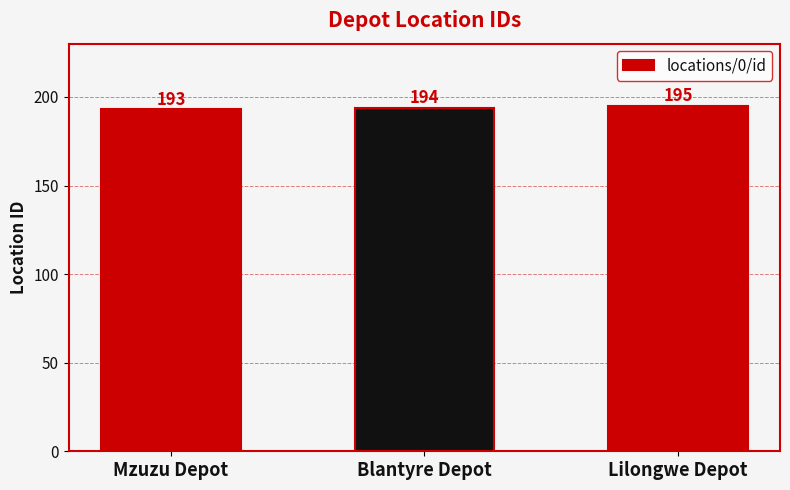

The chart shows a value of 194 at Blantyre Depot. True or false?

True